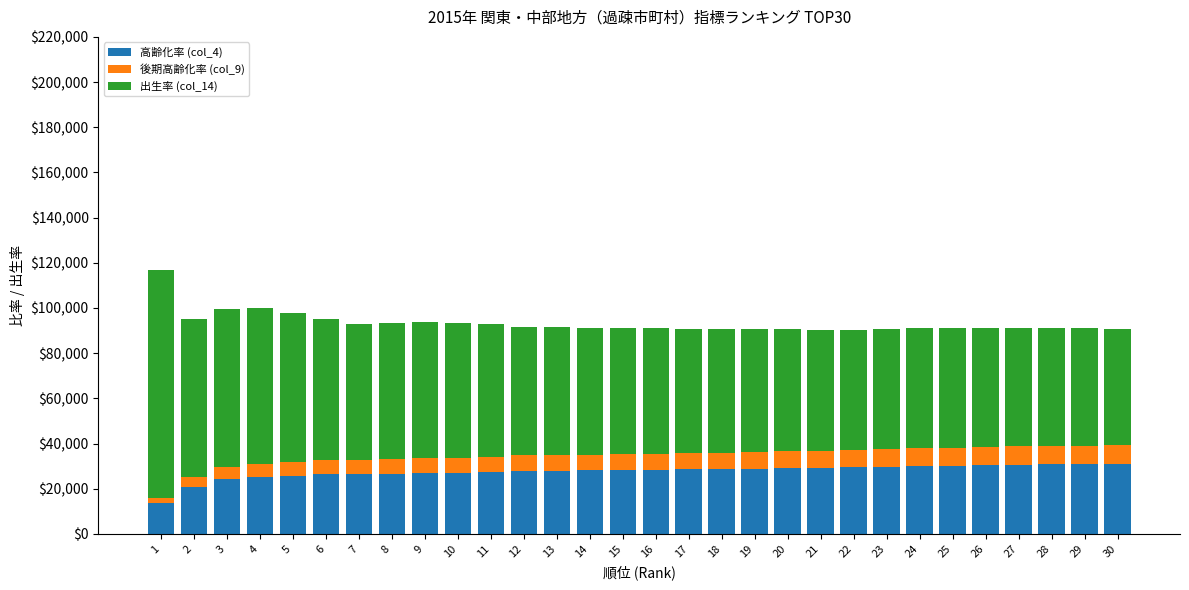

What is the approximate value of 高齢化率 (col_4) at 6?

26395.3